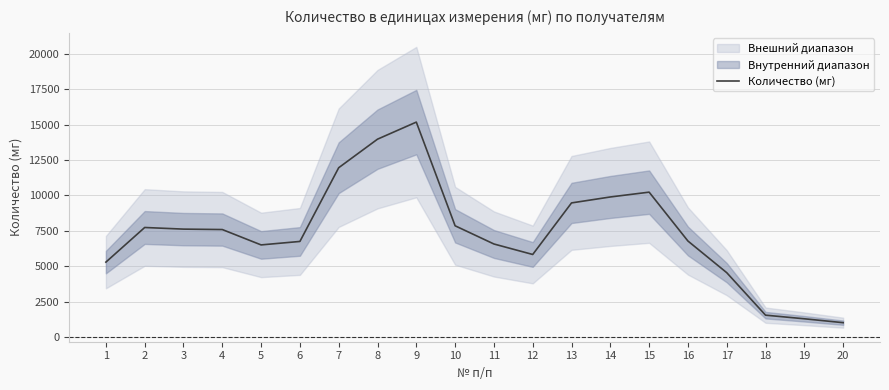

What is the ratio of the value at 17 to the value at 18?

2.9